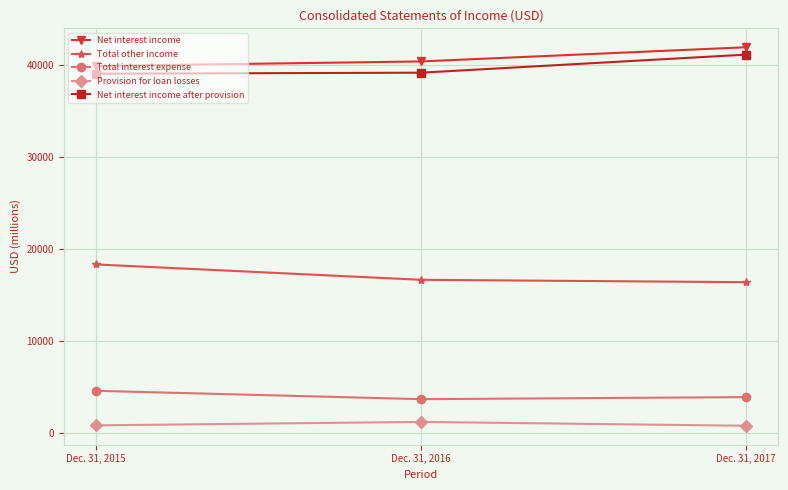

What is the highest value of the Net interest income series?

41948